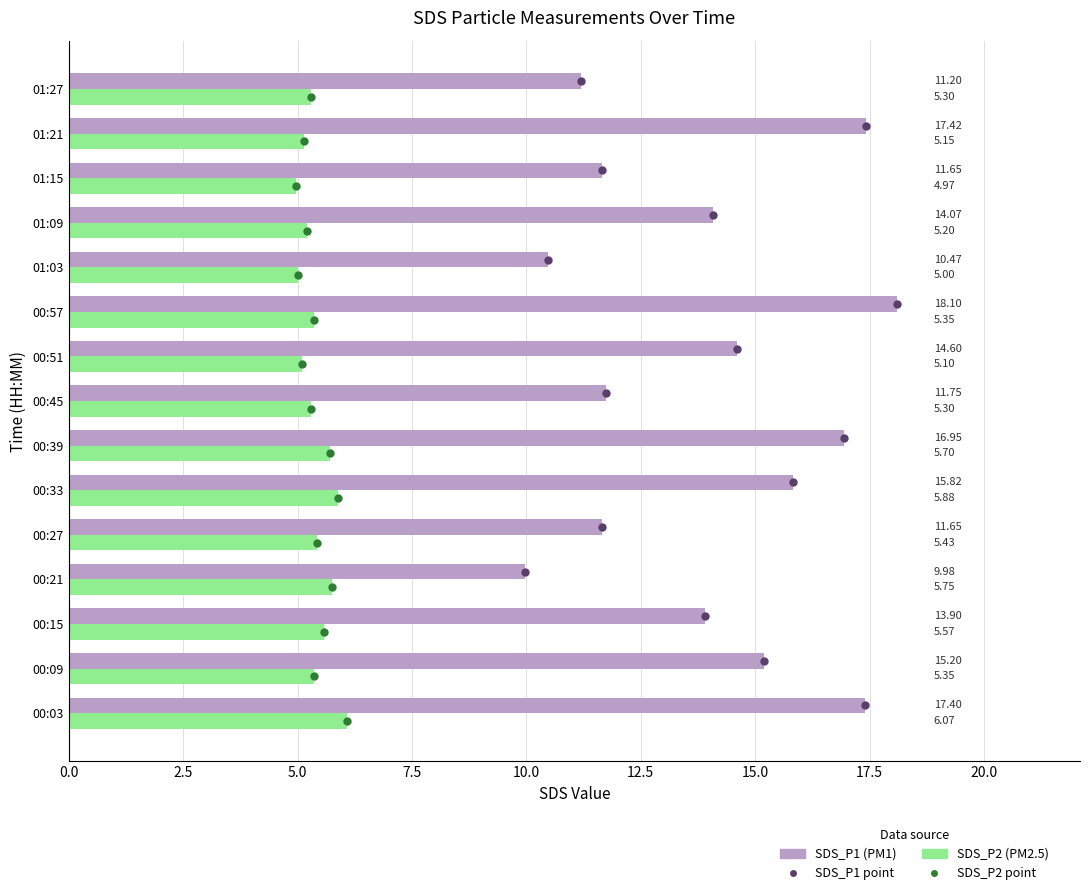

What is the total value across all series at 01:21?

22.6